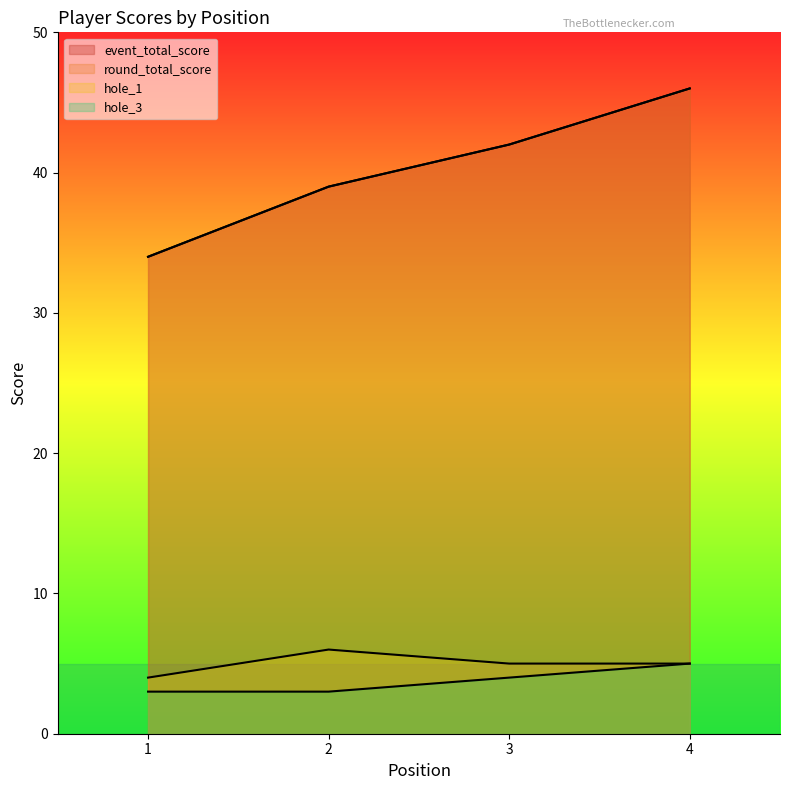

How many values in the hole_3 series are below 4?

2